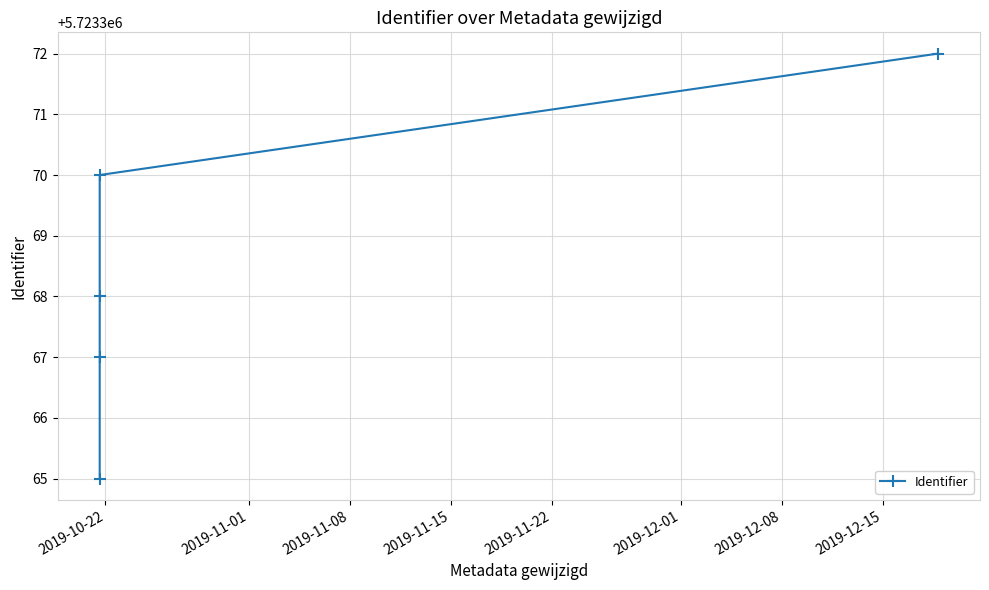

What is the smallest value displayed?

5723365